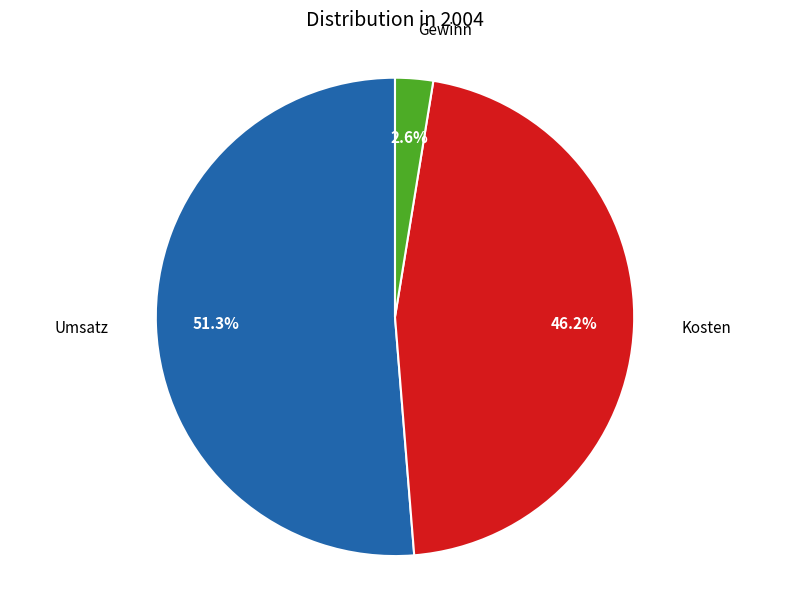

Is there any slice that represents more than half of the pie?

Yes